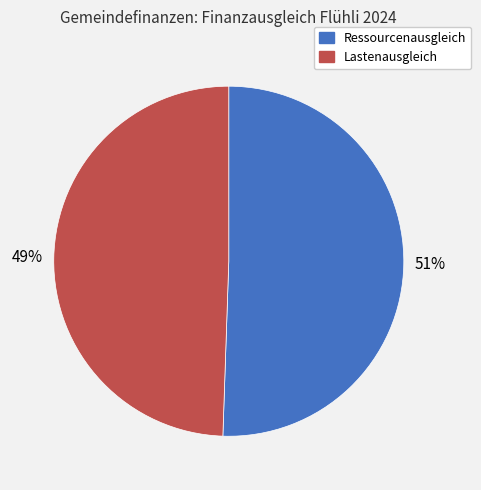

Which slice represents more than half of the pie?

Ressourcenausgleich